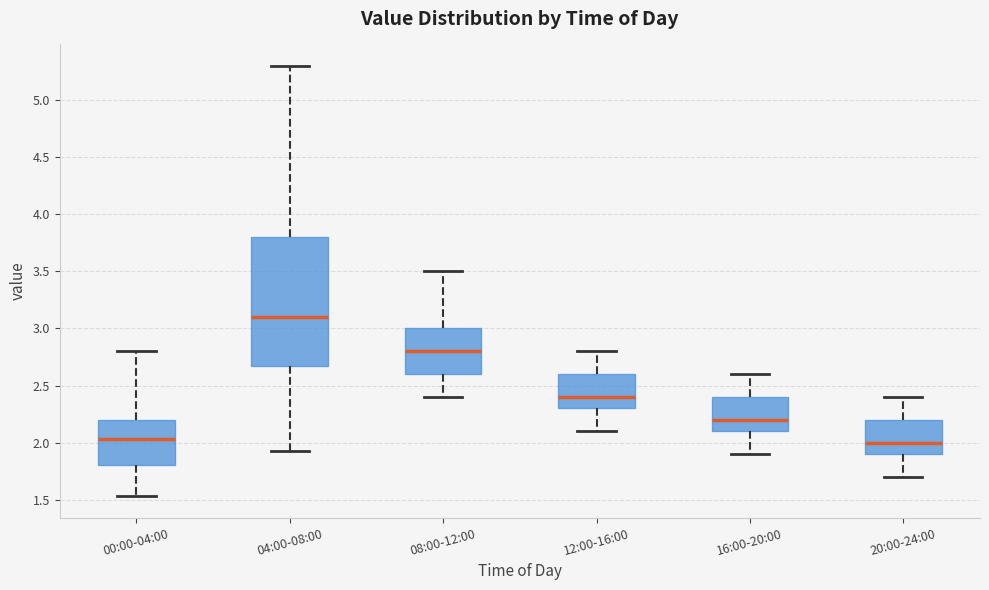

Reading left to right, read every box against the y-axis: the position of its median line, the range the box covers, and the ends of its whiskers. The values are not printed on the chart, so give them approximately, as read against the axis.

00:00-04:00: median 2.05, box 1.80 to 2.20, whiskers 1.55 to 2.80
04:00-08:00: median 3.10, box 2.65 to 3.80, whiskers 1.95 to 5.30
08:00-12:00: median 2.80, box 2.60 to 3.00, whiskers 2.40 to 3.50
12:00-16:00: median 2.40, box 2.30 to 2.60, whiskers 2.10 to 2.80
16:00-20:00: median 2.20, box 2.10 to 2.40, whiskers 1.90 to 2.60
20:00-24:00: median 2.00, box 1.90 to 2.20, whiskers 1.70 to 2.40